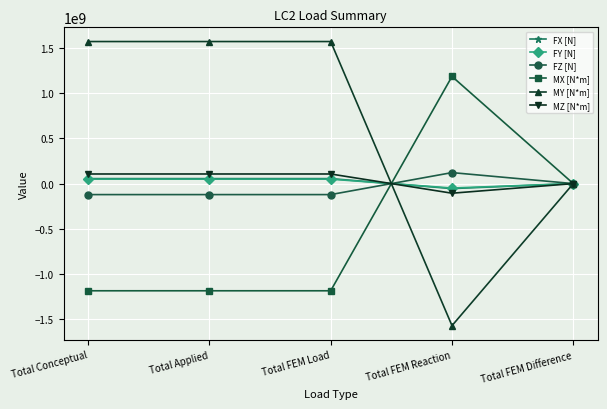

How many MY [N*m] values are between 0 and 1574420000?

4